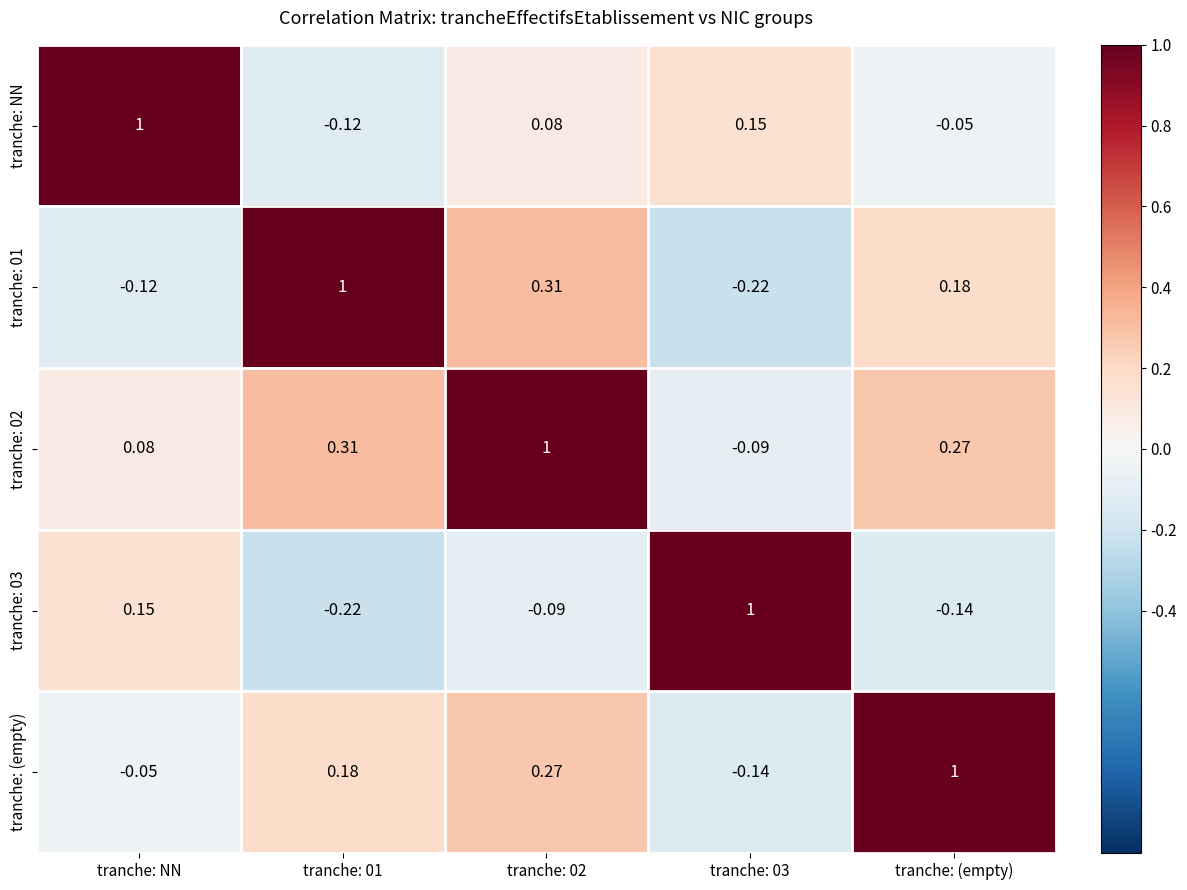

How many data points does each series have?

5